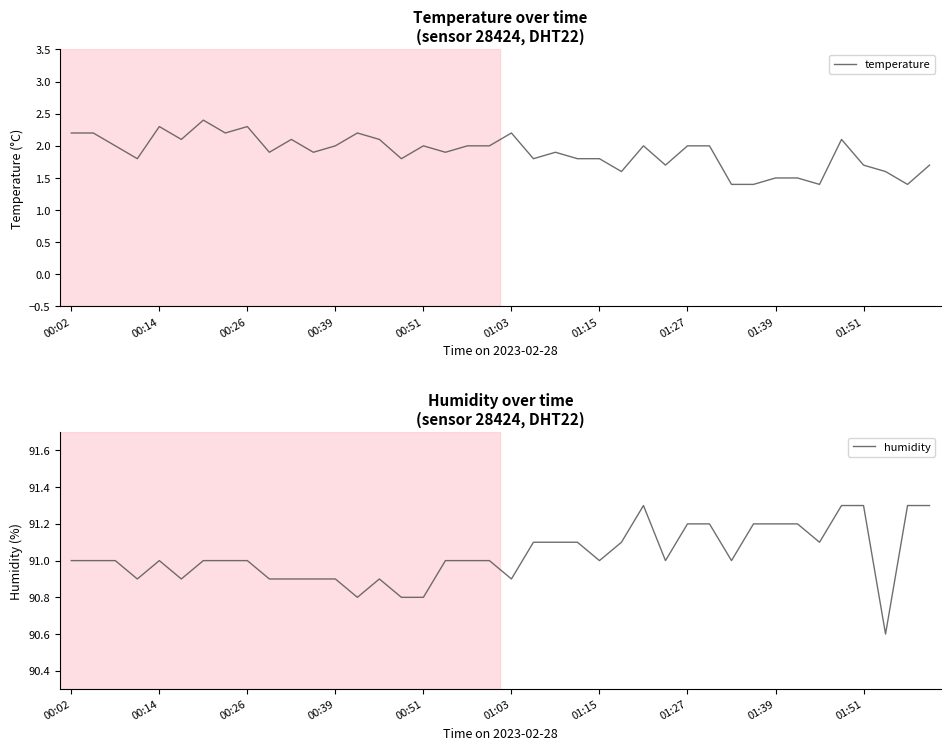

True or false: temperature and humidity cross at least once.

False